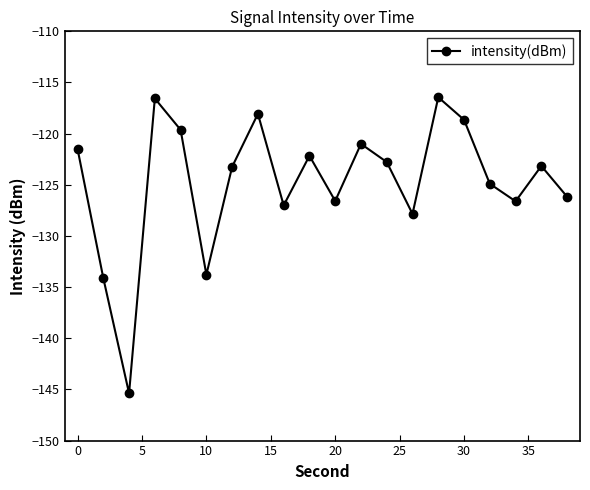

What is the greatest value displayed?

-116.4